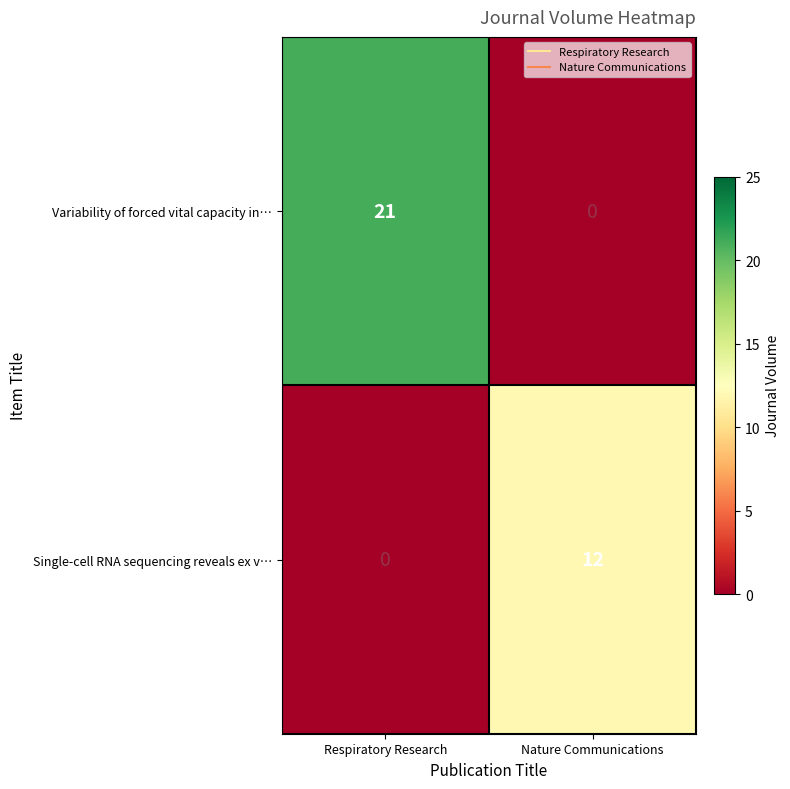

What is the average value of the Single-cell RNA sequencing reveals ex v… series?

6